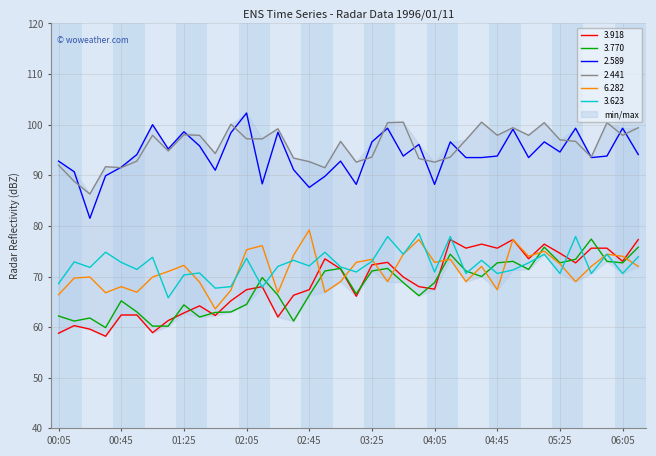

What position from the right is 05:35?

5